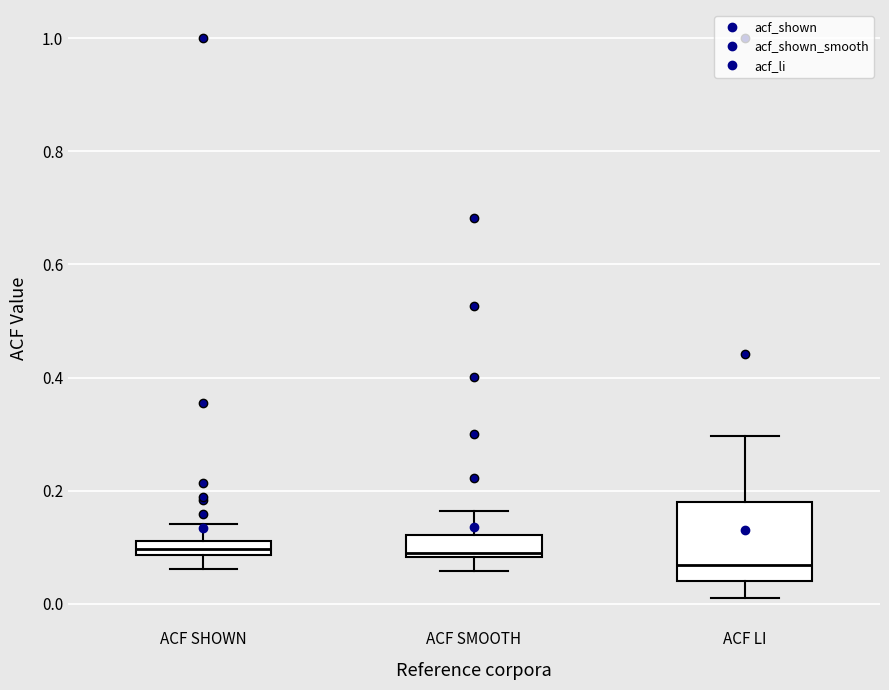

Comparing the boxes themselves (not the whiskers), which one is the tallest?

ACF LI